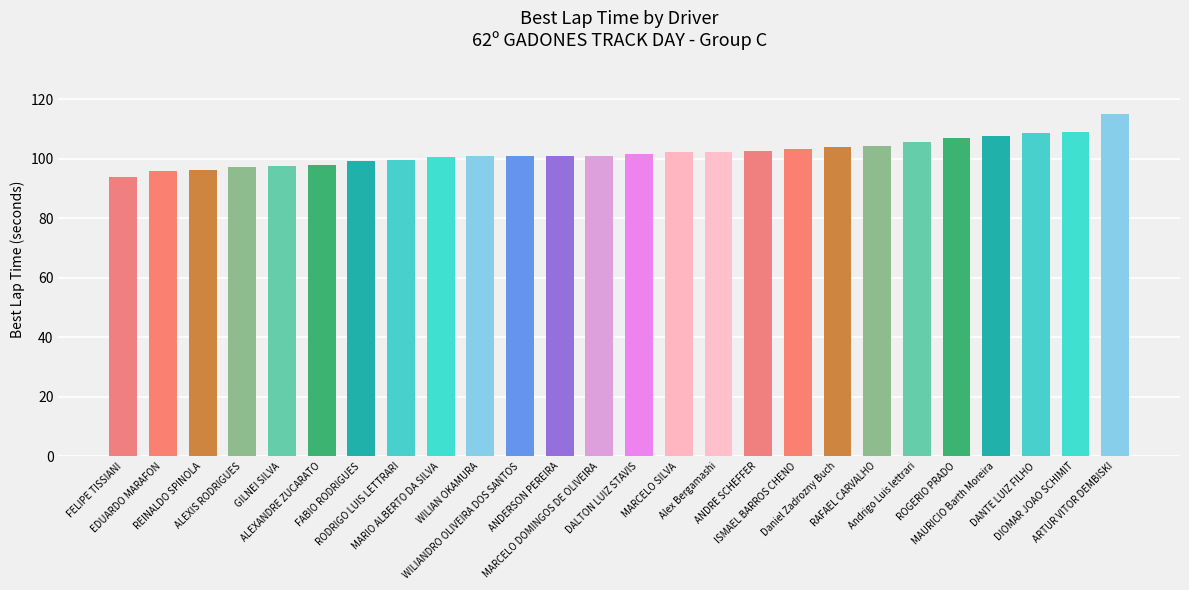

Count the number of categories in the chart.

26